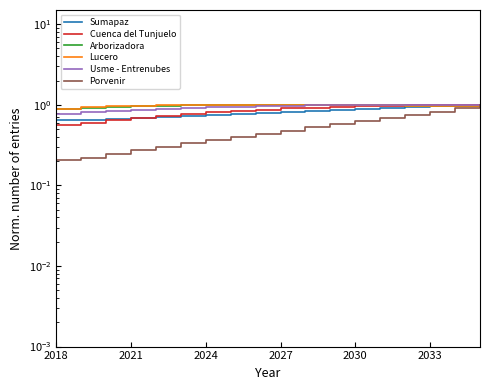

What is the difference between the Porvenir values at 9 and 17?

0.5